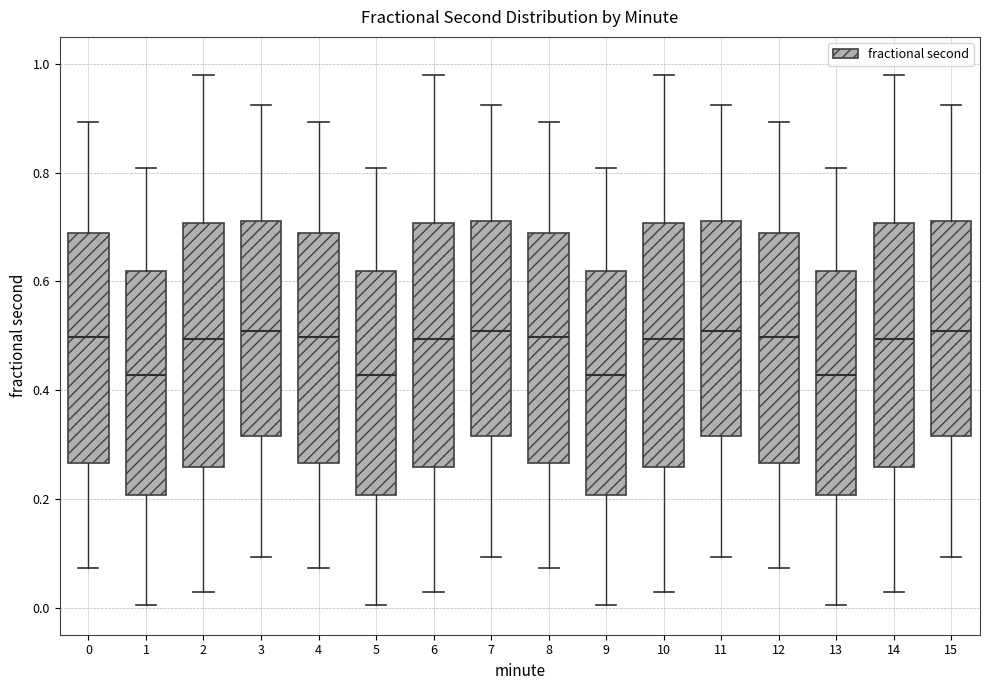

Reading left to right, read every box against the y-axis: the position of its median line, the range the box covers, and the ends of its whiskers. The values are not printed on the chart, so give them approximately, as read against the axis.

0: median 0.50, box 0.26 to 0.68, whiskers 0.08 to 0.90
1: median 0.42, box 0.20 to 0.62, whiskers 0.00 to 0.80
2: median 0.50, box 0.26 to 0.70, whiskers 0.02 to 0.98
3: median 0.50, box 0.32 to 0.72, whiskers 0.10 to 0.92
4: median 0.50, box 0.26 to 0.68, whiskers 0.08 to 0.90
5: median 0.42, box 0.20 to 0.62, whiskers 0.00 to 0.80
6: median 0.50, box 0.26 to 0.70, whiskers 0.02 to 0.98
7: median 0.50, box 0.32 to 0.72, whiskers 0.10 to 0.92
8: median 0.50, box 0.26 to 0.68, whiskers 0.08 to 0.90
9: median 0.42, box 0.20 to 0.62, whiskers 0.00 to 0.80
10: median 0.50, box 0.26 to 0.70, whiskers 0.02 to 0.98
11: median 0.50, box 0.32 to 0.72, whiskers 0.10 to 0.92
12: median 0.50, box 0.26 to 0.68, whiskers 0.08 to 0.90
13: median 0.42, box 0.20 to 0.62, whiskers 0.00 to 0.80
14: median 0.50, box 0.26 to 0.70, whiskers 0.02 to 0.98
15: median 0.50, box 0.32 to 0.72, whiskers 0.10 to 0.92